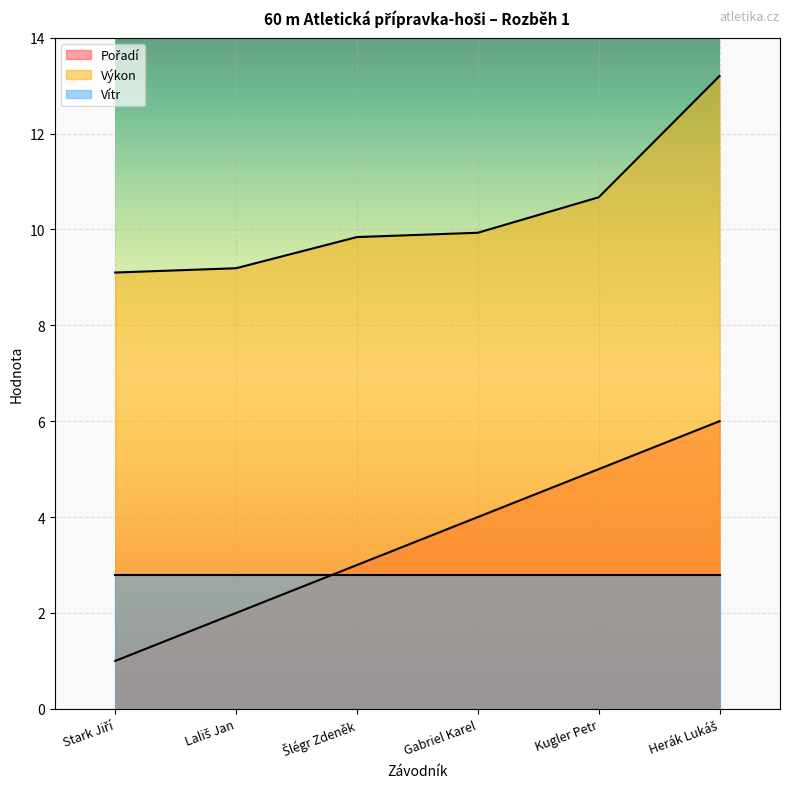

Is the value of Pořadí at Herák Lukáš greater than the value of Výkon at Lališ Jan?

No